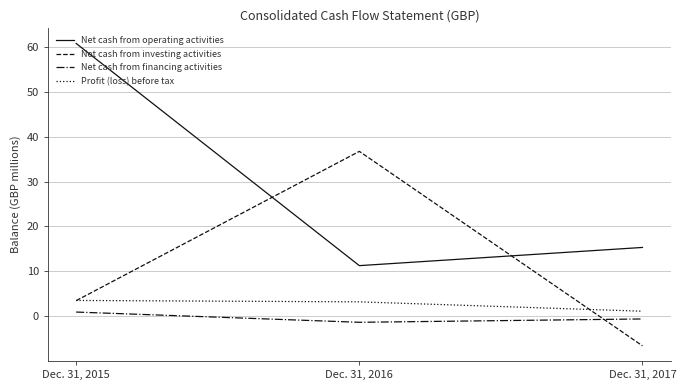

List the series in order of their peak value, highest first.

Net cash from operating activities, Net cash from investing activities, Profit (loss) before tax, Net cash from financing activities